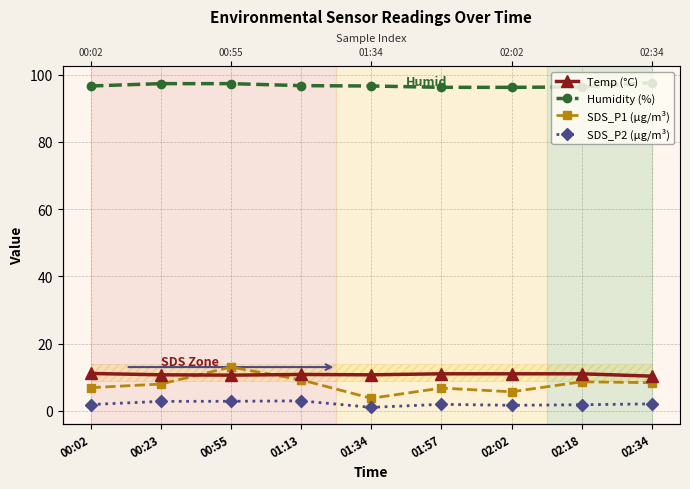

Where is the first local maximum for SDS_P1 (µg/m³)?

00:55